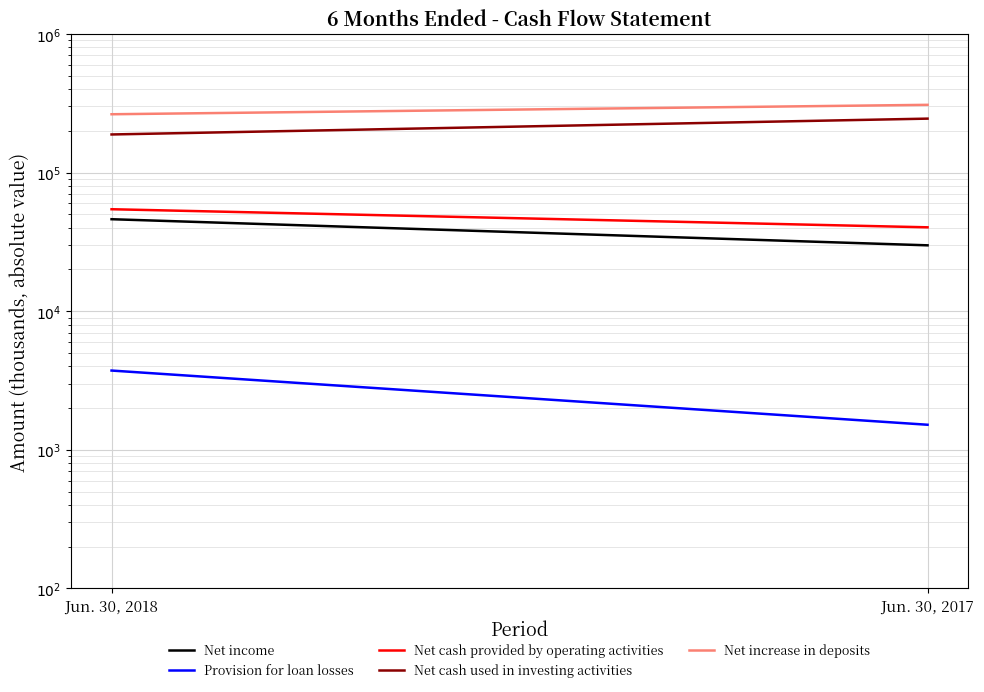

Between Jun. 30, 2018 and Jun. 30, 2017, which series saw the biggest shift?

Net cash used in investing activities